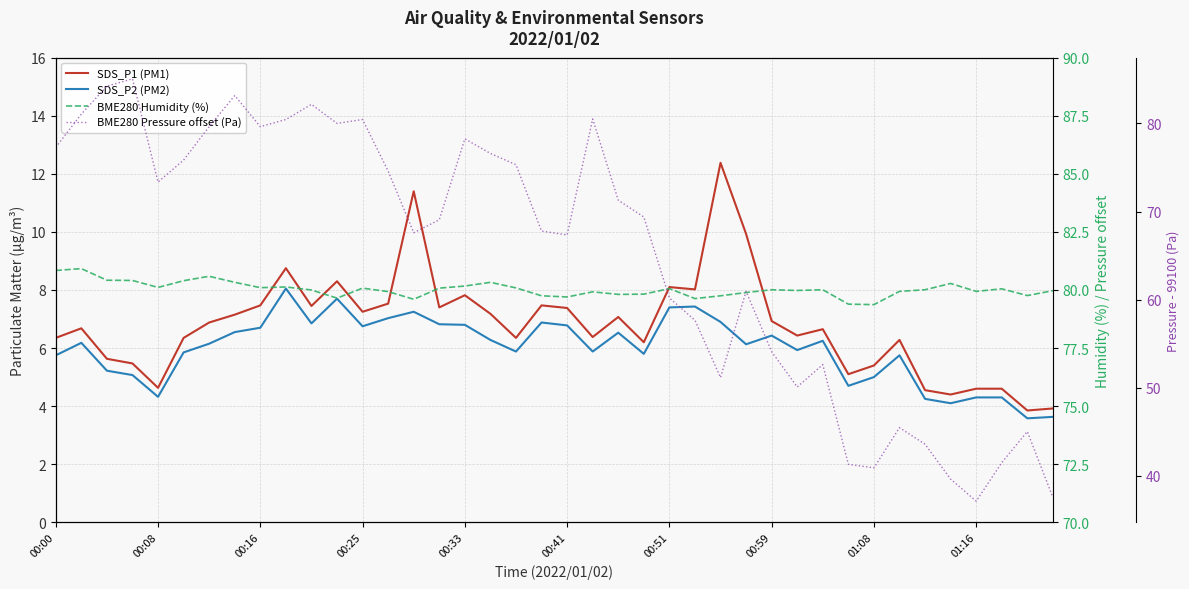

How many lines are shown in the chart?

4